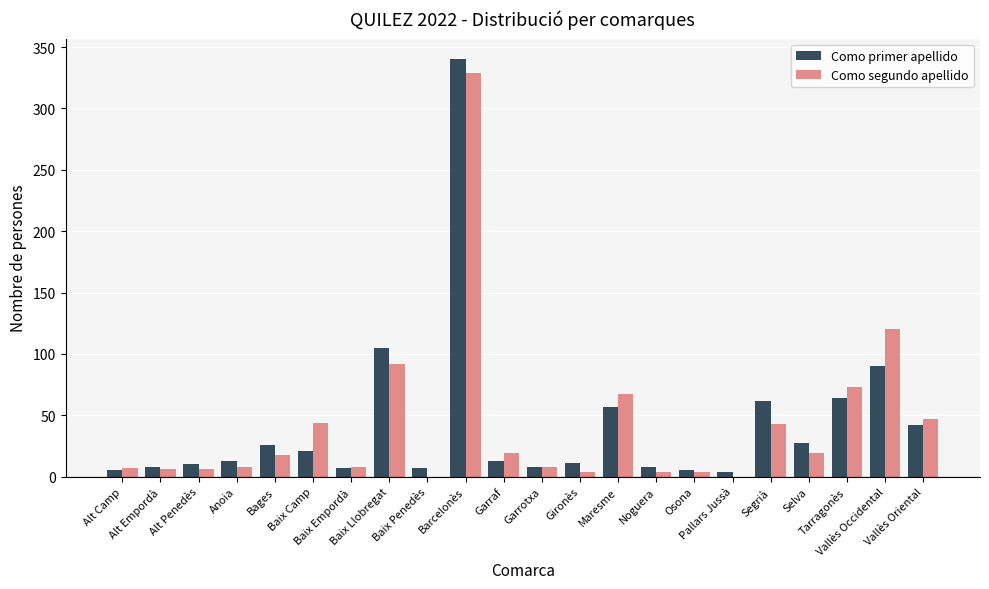

What is the maximum value for Como segundo apellido?

329